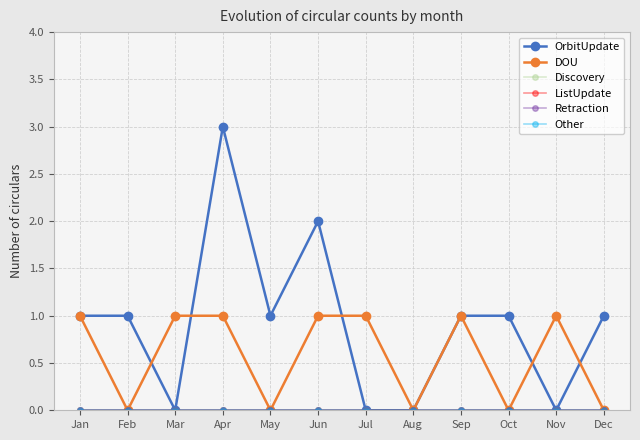

At which category is the sum across all series the highest?

Apr